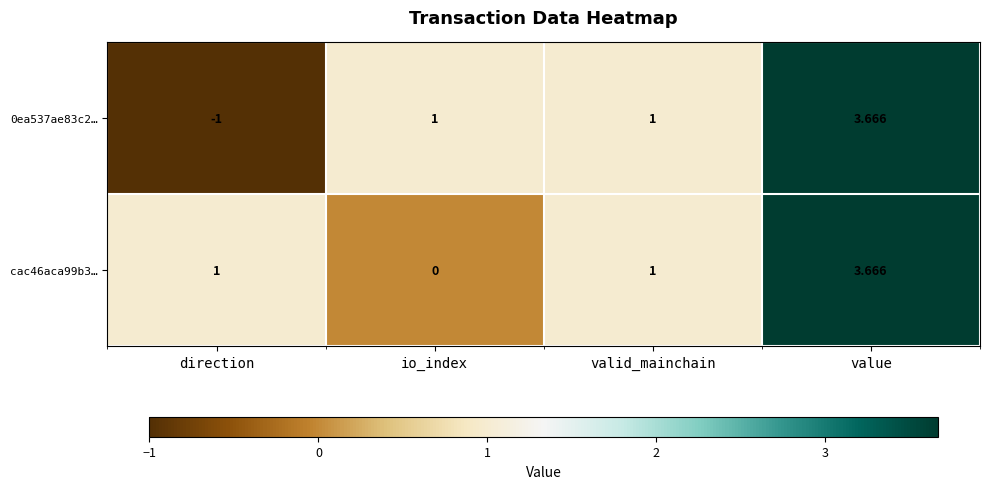

How many positive values does the 0ea537ae83c2… series have?

3